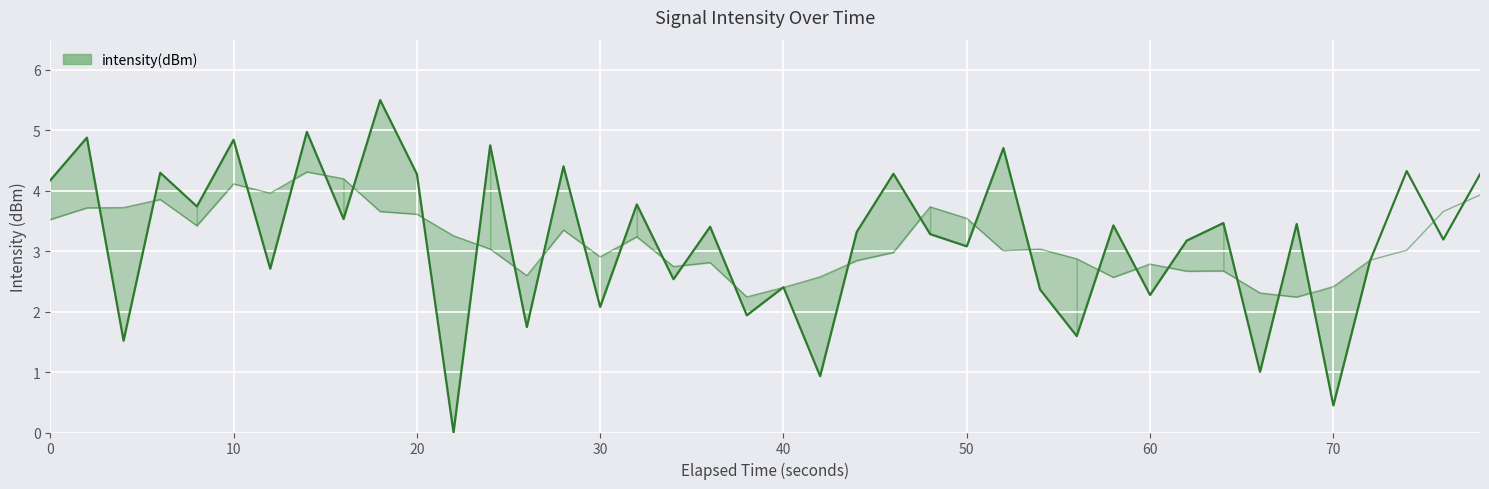

True or false: the data shows 6.0 at 20.

False